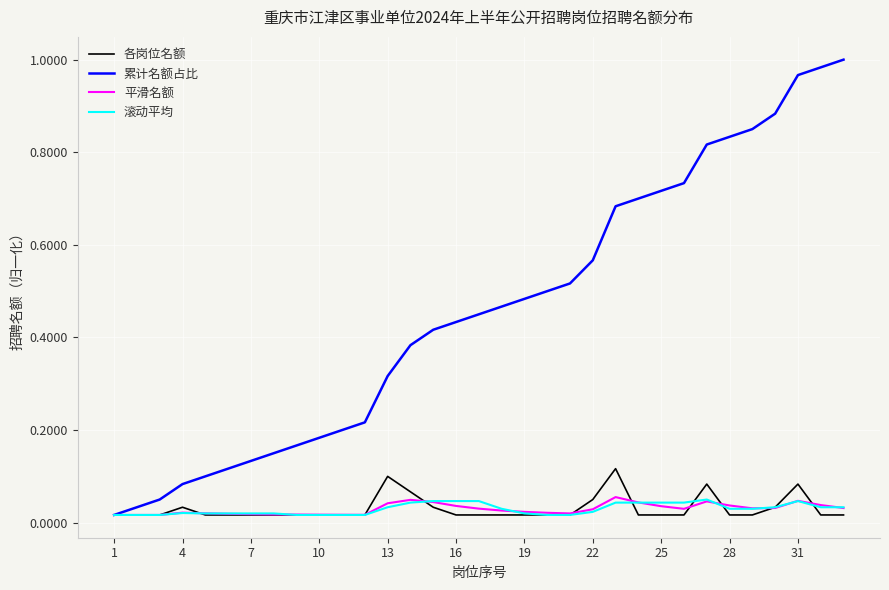

Which series has the largest range (max minus min)?

累计名额占比